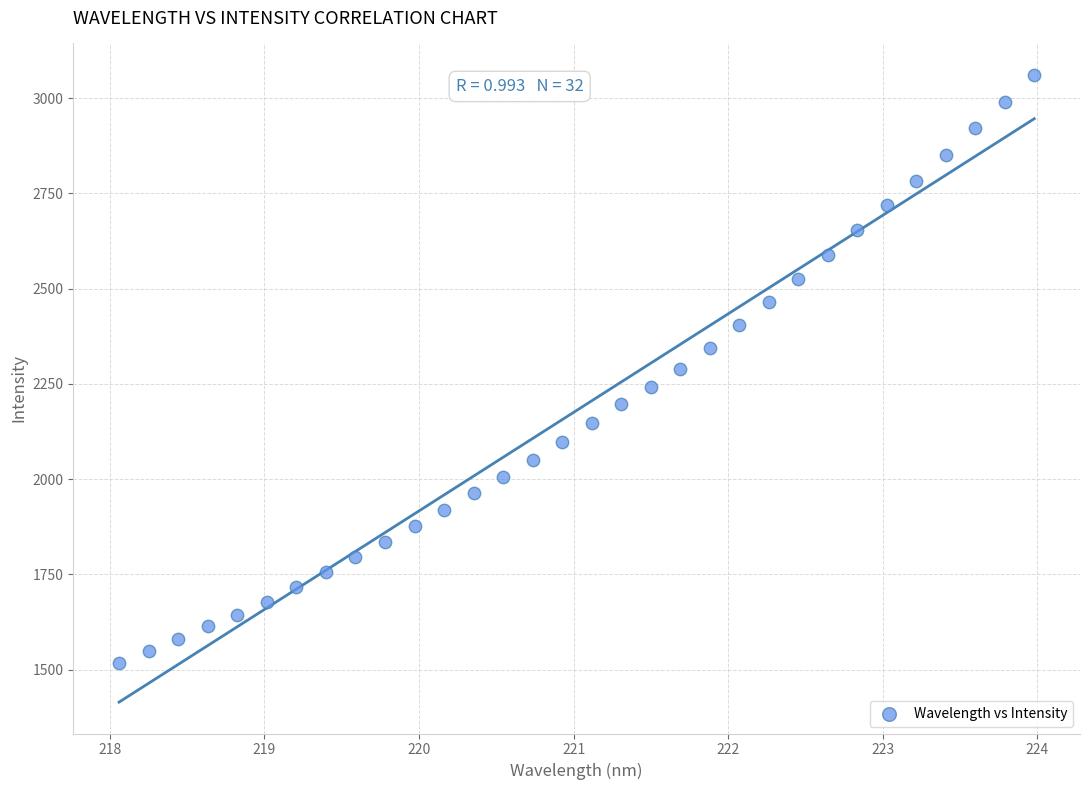

What is the range of X values (max minus min)?

5.9